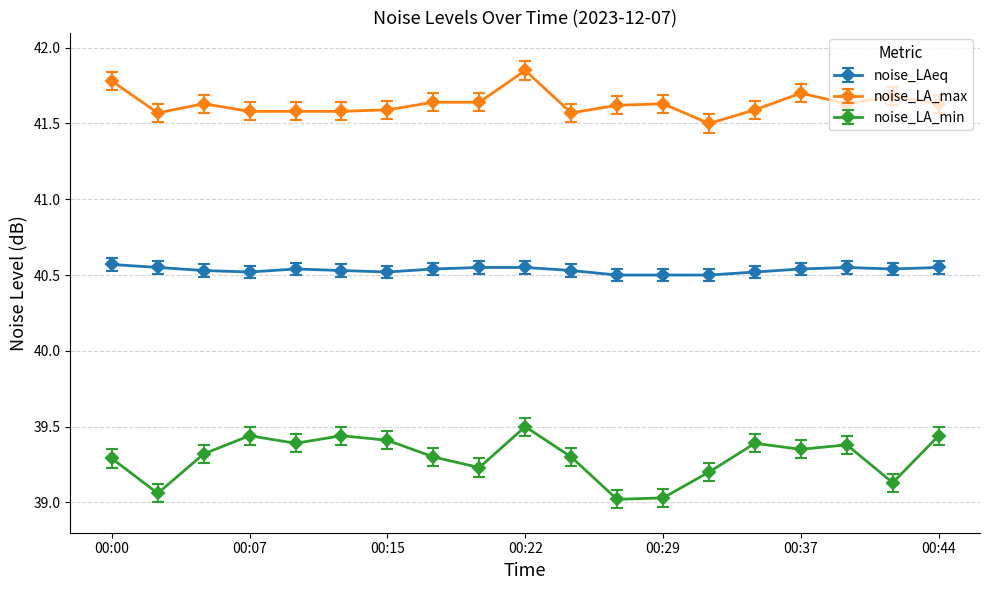

What is the lowest value of the noise_LA_min series?

39.0